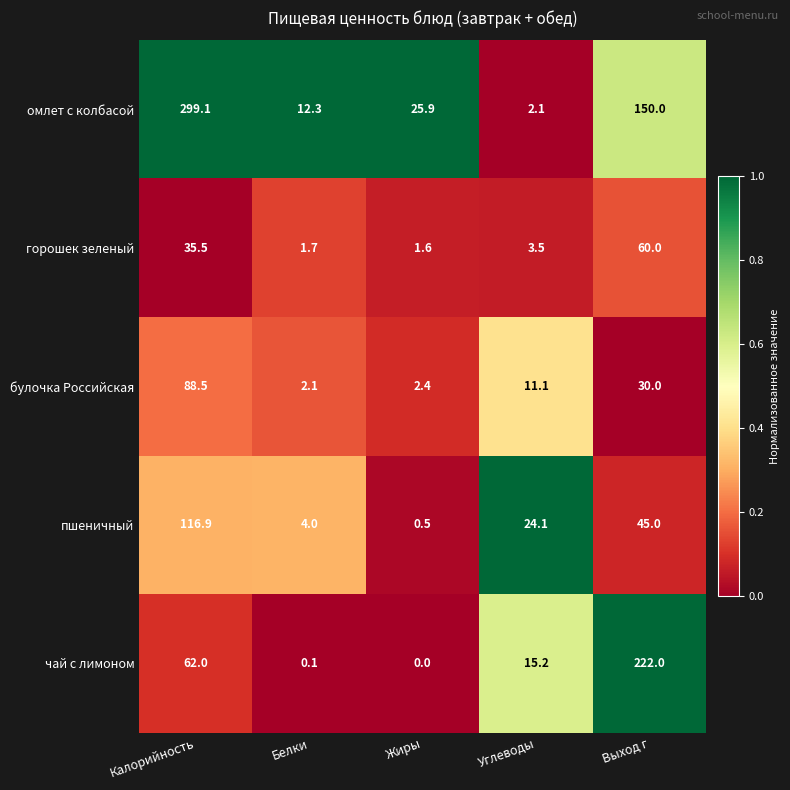

At Углеводы, list the series in order from smallest to largest.

омлет с колбасой, горошек зеленый, булочка Российская, чай с лимоном, пшеничный